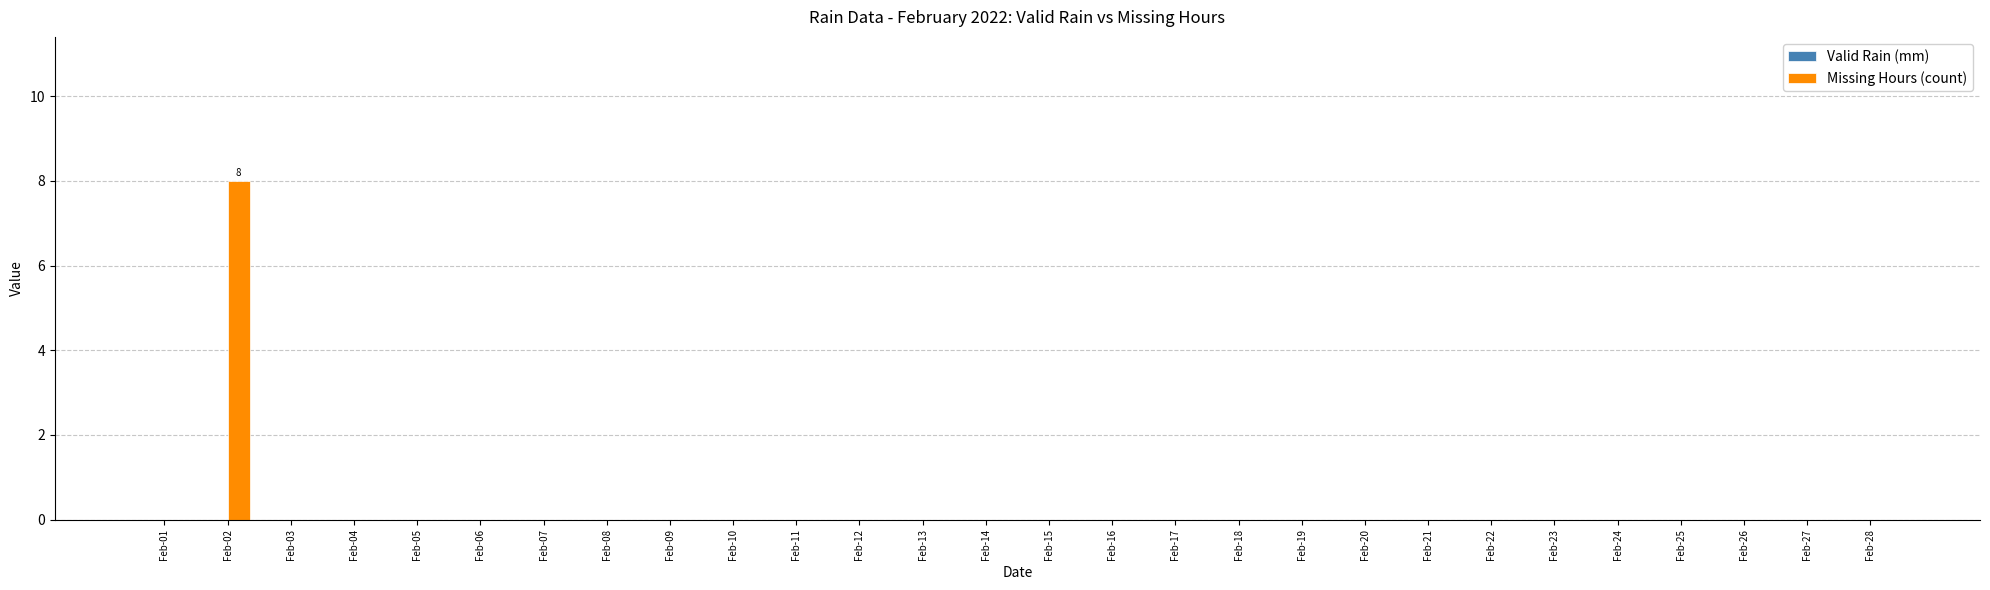

What is the greatest value displayed?

8